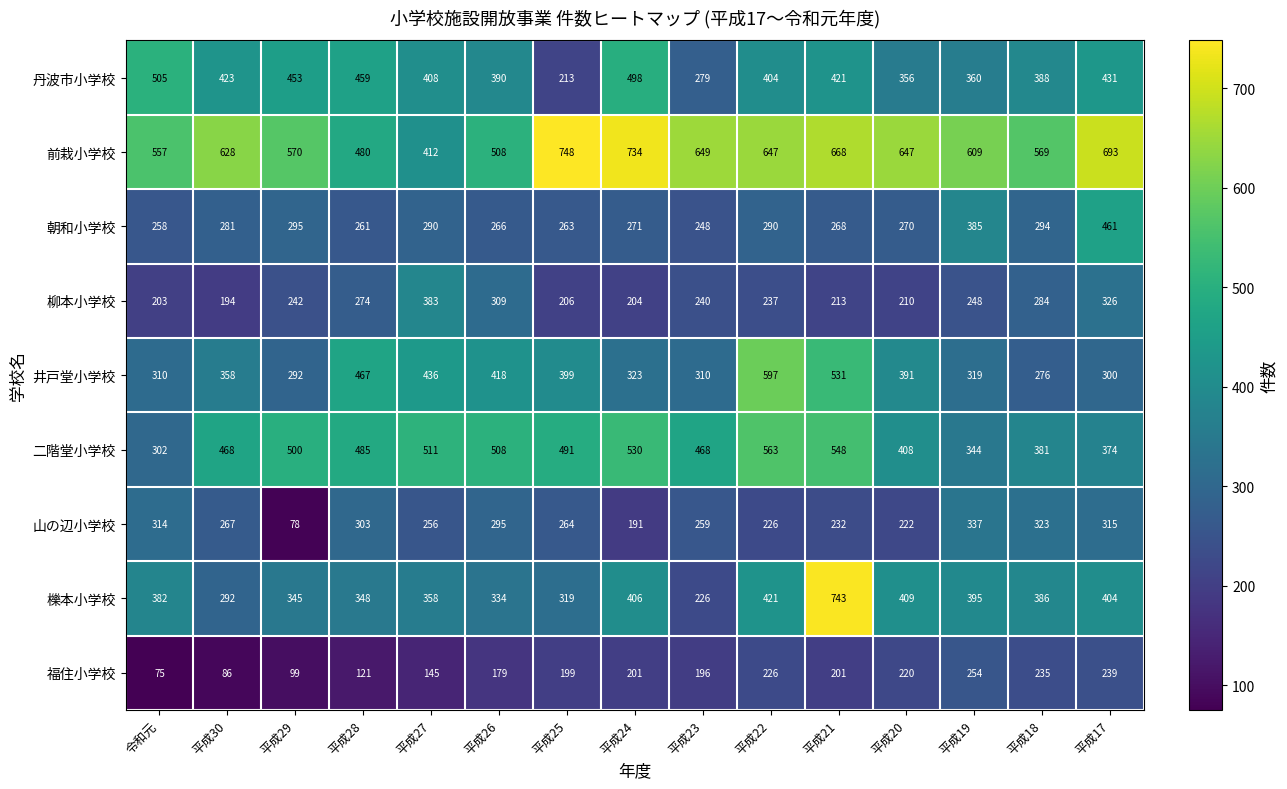

Is the value of 山の辺小学校 at 平成30 greater than the value of 柳本小学校 at 平成24?

Yes